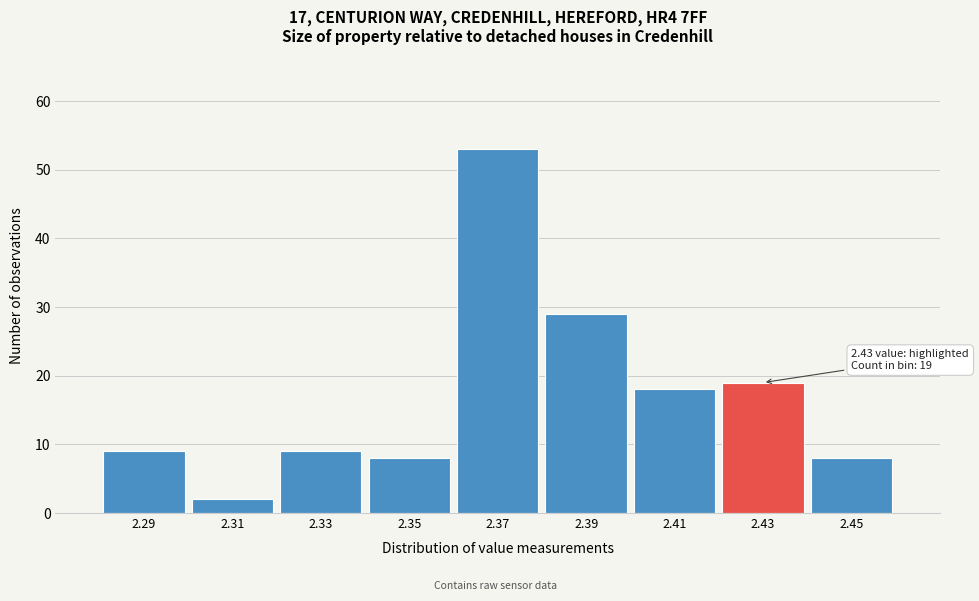

Reading left to right, extract all data points from this chart.

2.29=9	2.31=2	2.33=9	2.35=8	2.37=53	2.39=29	2.41=18	2.43=19	2.45=8